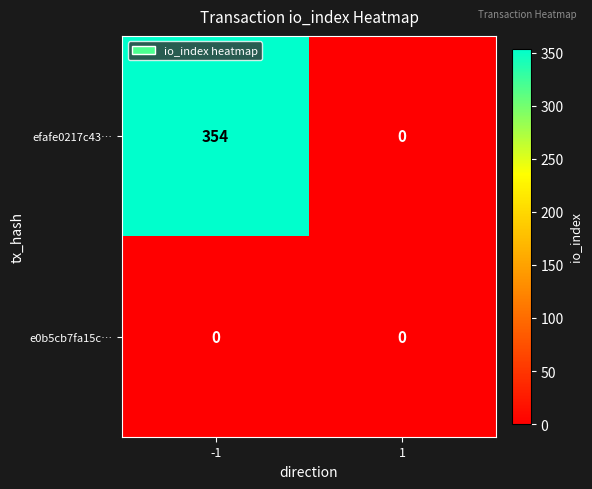

What is the difference between the highest and lowest values at -1?

354